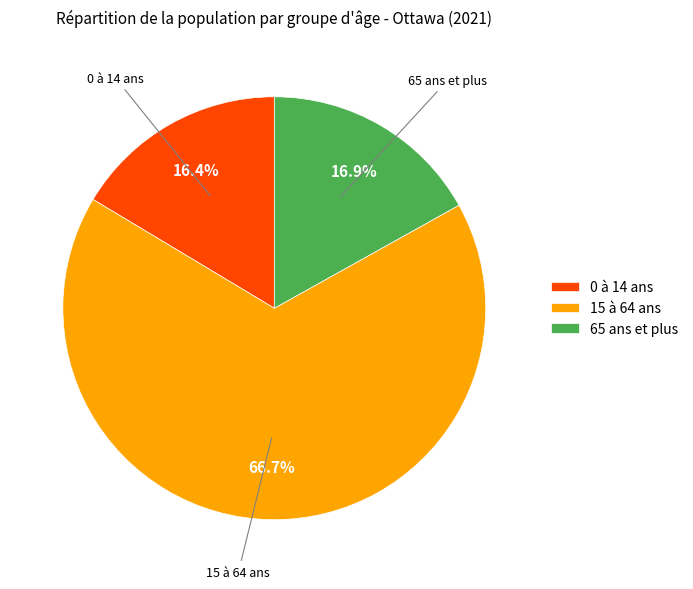

Count the number of slices in the pie.

3